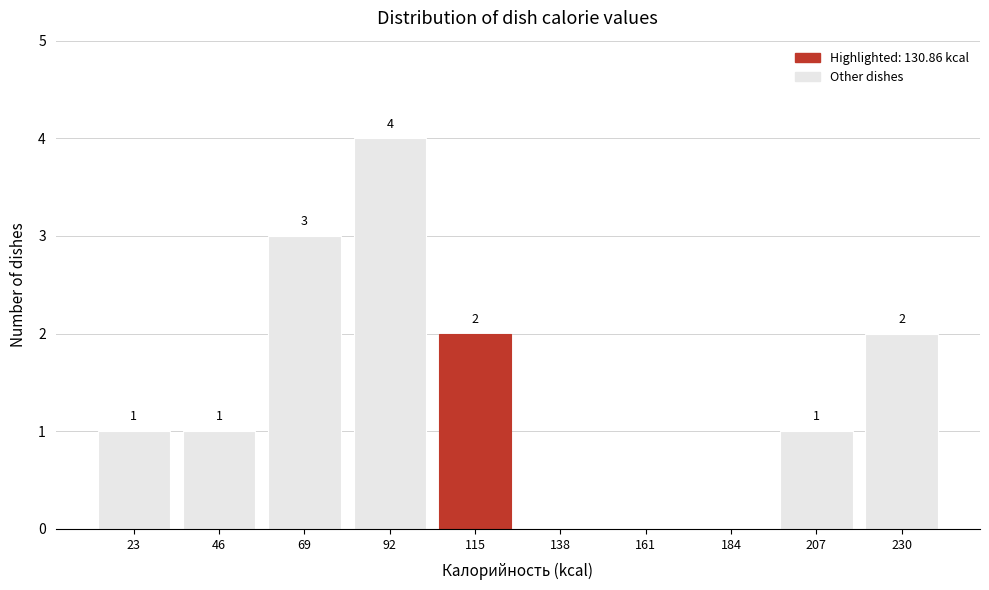

Reading right to left, what are all the values shown in this chart?

230=2	207=1	184=0	161=0	138=0	115=2	92=4	69=3	46=1	23=1